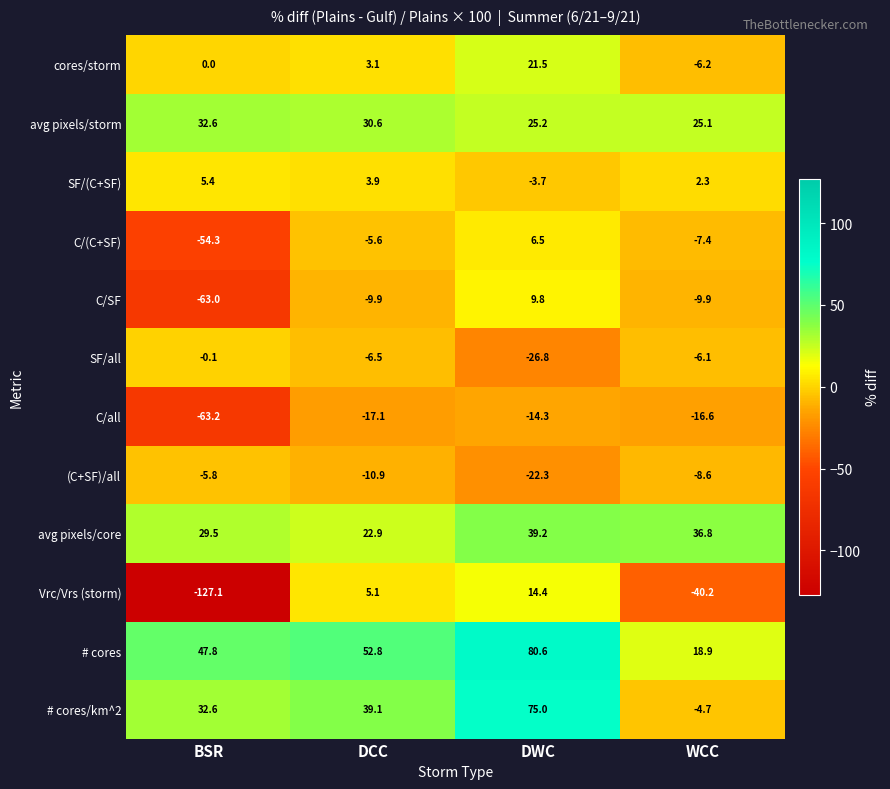

What is the spread (max minus min) of values at WCC?

77.0